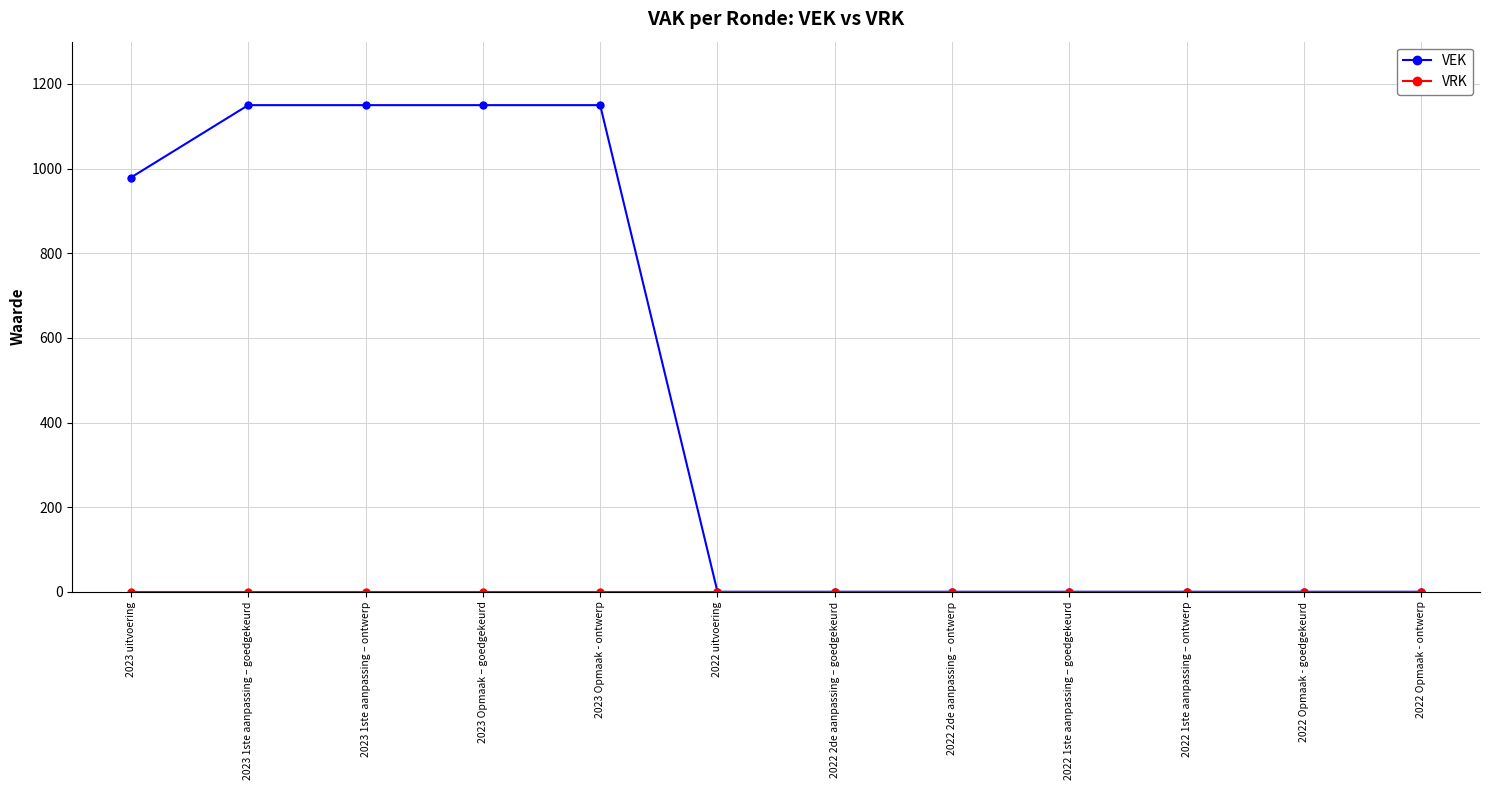

What is the maximum value shown in the chart?

1150